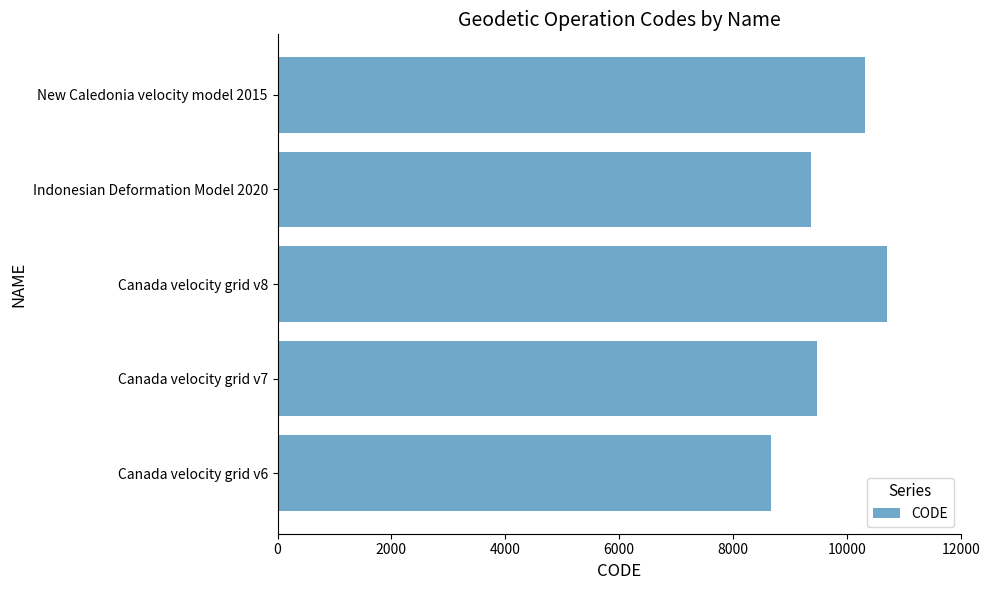

What is the minimum value shown in the chart?

8676